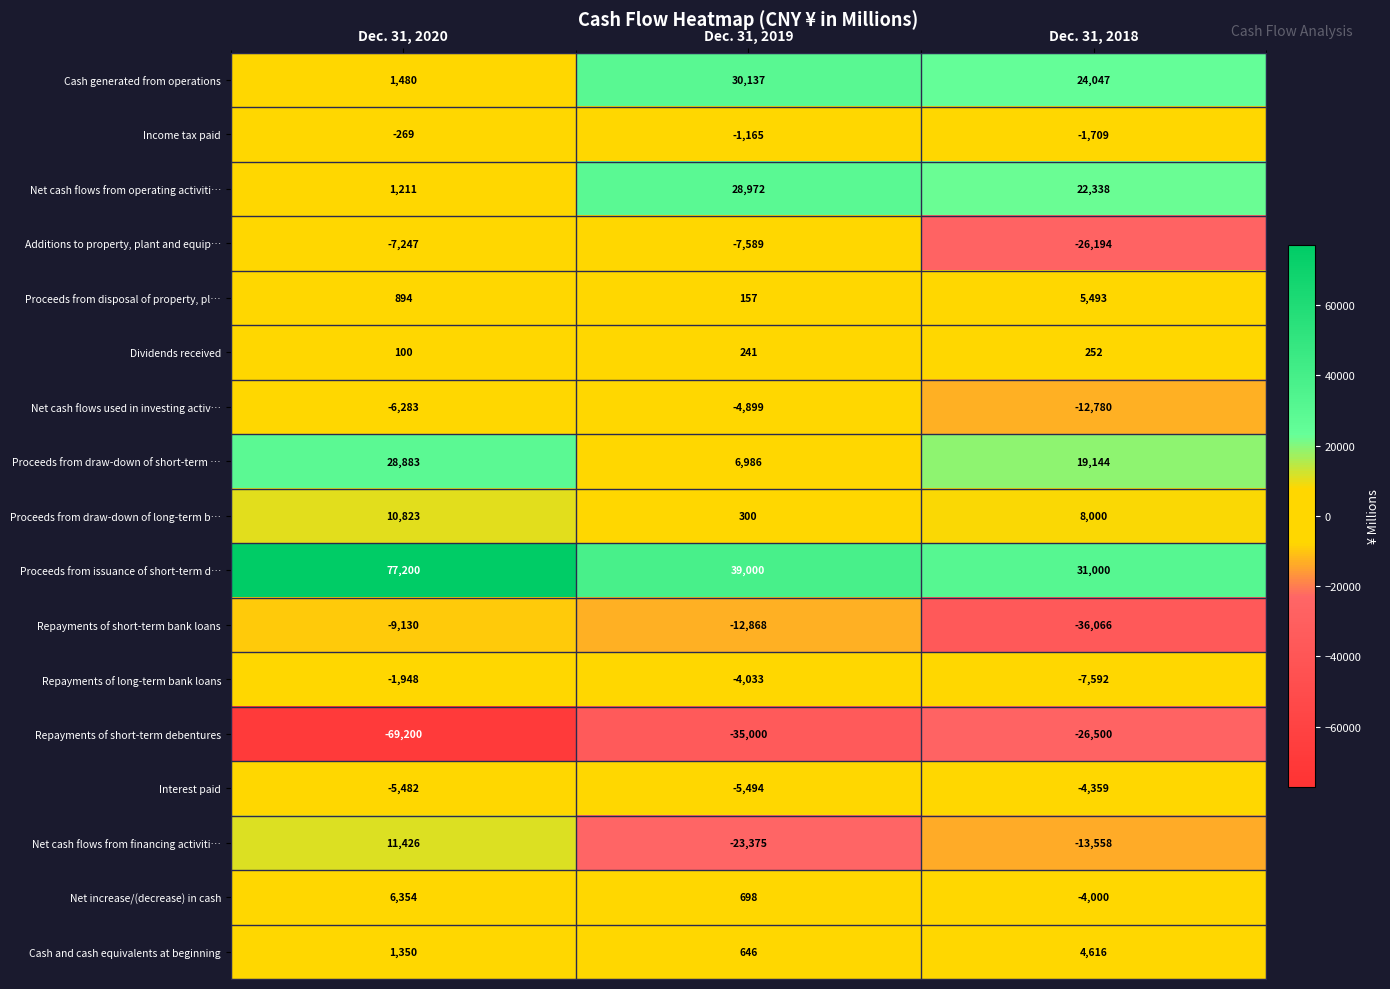

List the series in order of their peak value, highest first.

Proceeds from issuance of short-term d…, Cash generated from operations, Net cash flows from operating activiti…, Proceeds from draw-down of short-term …, Net cash flows from financing activiti…, Proceeds from draw-down of long-term b…, Net increase/(decrease) in cash, Proceeds from disposal of property, pl…, Cash and cash equivalents at beginning, Dividends received, Income tax paid, Repayments of long-term bank loans, Interest paid, Net cash flows used in investing activ…, Additions to property, plant and equip…, Repayments of short-term bank loans, Repayments of short-term debentures